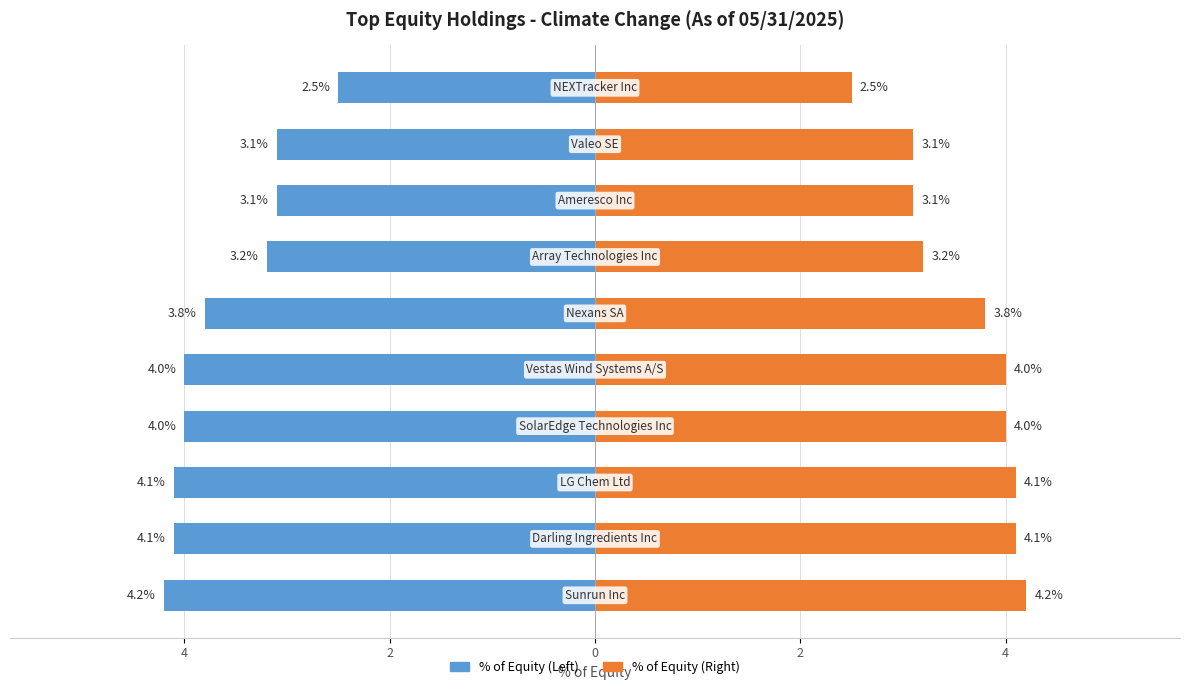

Rank the categories by value from lowest to highest.

NEXTracker Inc, Ameresco Inc, Valeo SE, Array Technologies Inc, Nexans SA, SolarEdge Technologies Inc, Vestas Wind Systems A/S, Darling Ingredients Inc, LG Chem Ltd, Sunrun Inc